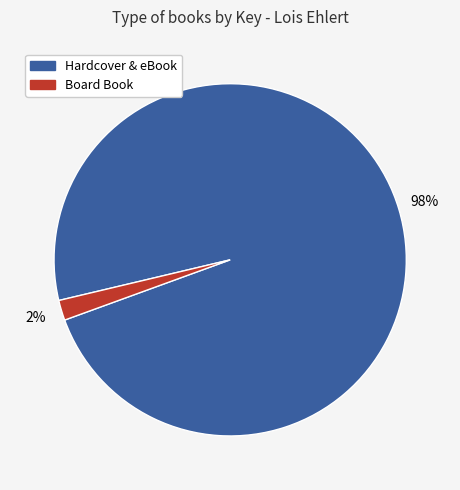

What percentage is the Hardcover & eBook slice, to the nearest percent?

98%